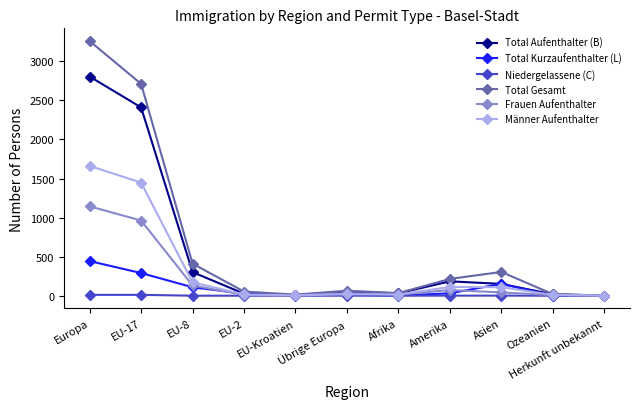

Which series has the largest total across all categories?

Total Gesamt